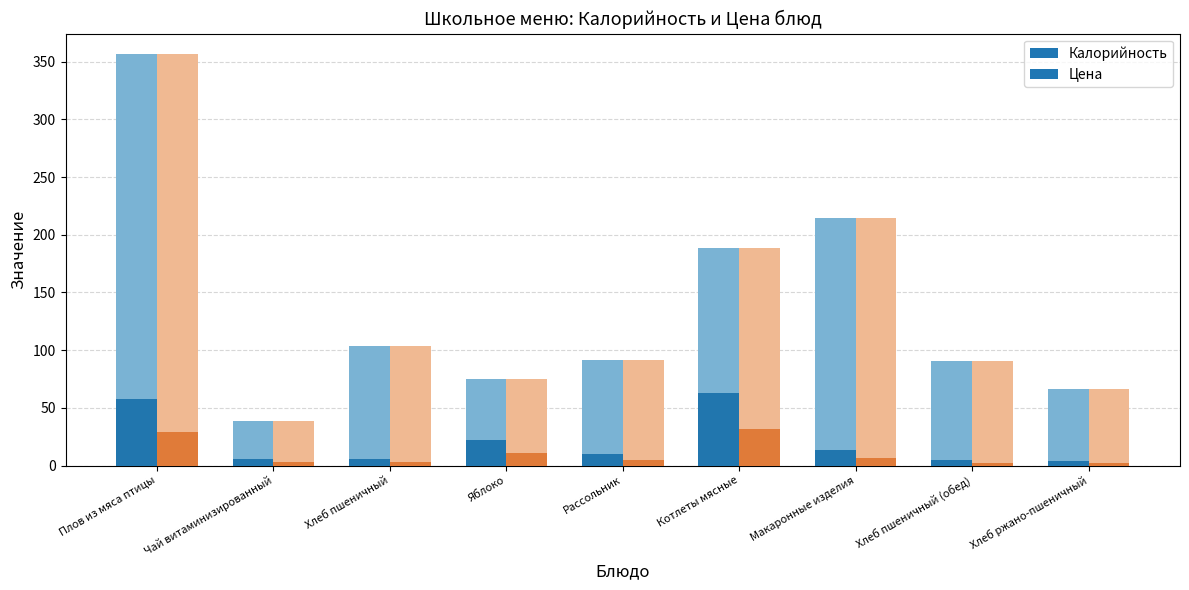

Between Макаронные изделия and Хлеб пшеничный (обед), which series saw the biggest shift?

Калорийность